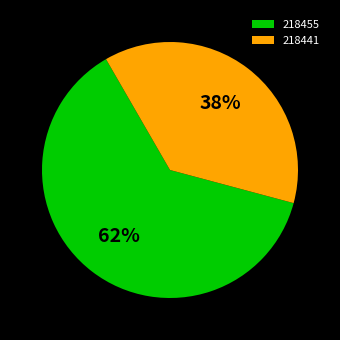

True or false: 218441 accounts for 27% of the total.

False